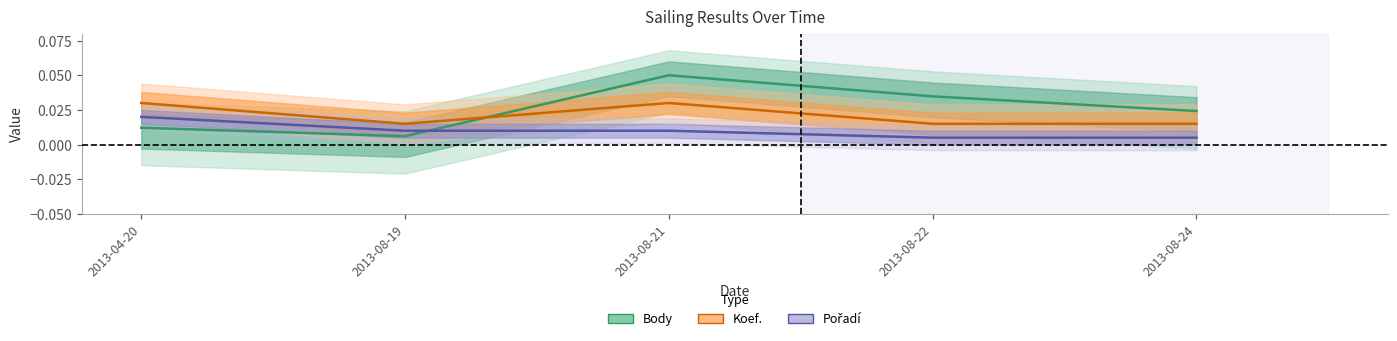

True or false: Body and Pořadí intersect in this chart.

True